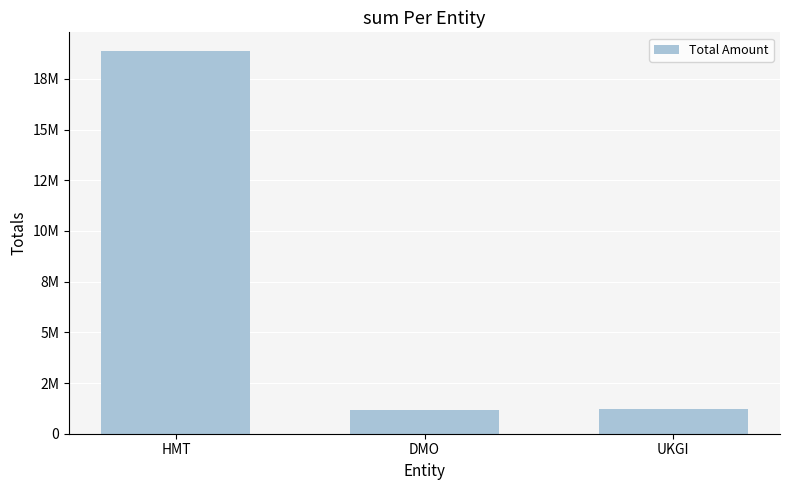

What is the difference between the maximum and minimum values?

17710933